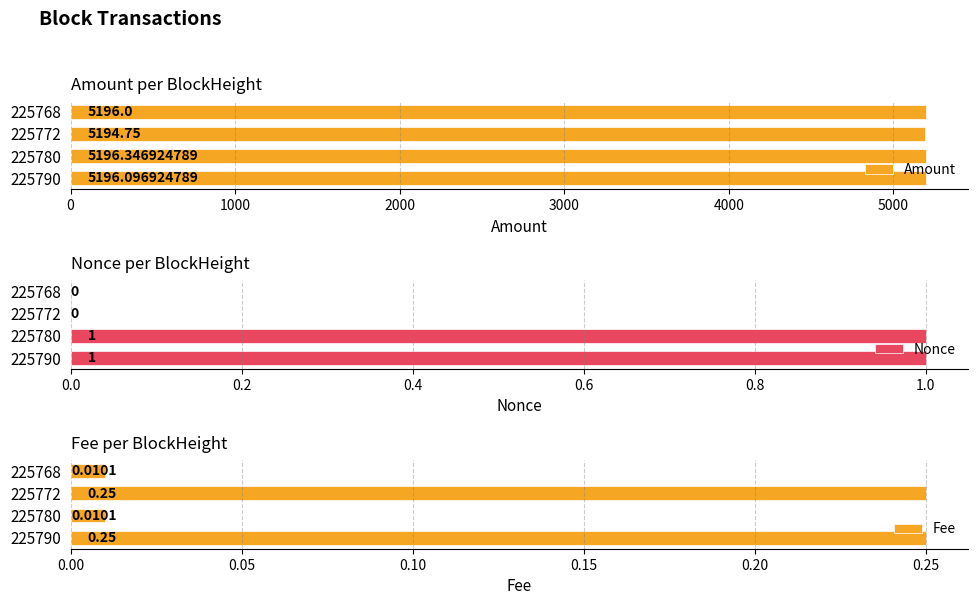

Which series has the largest range (max minus min)?

Amount